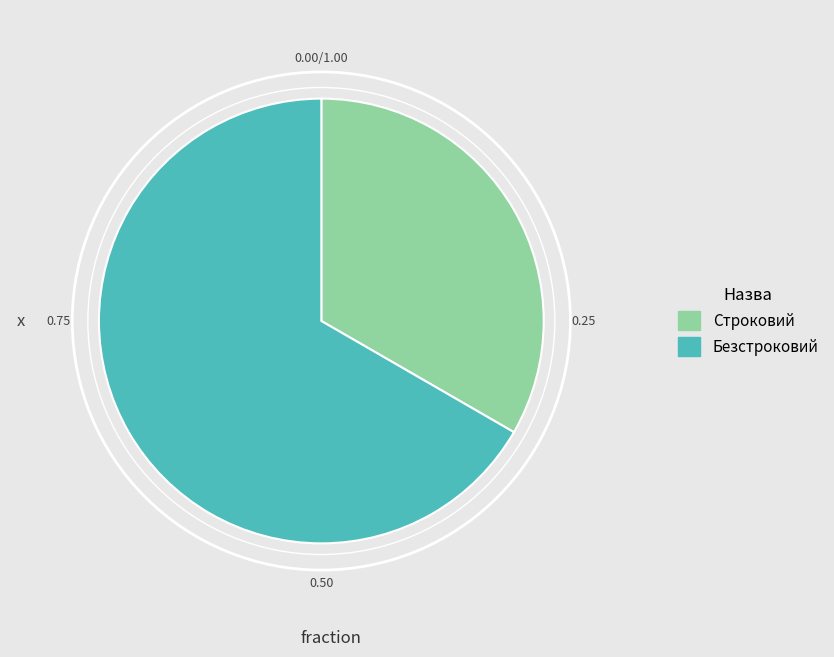

Rank the categories by value from lowest to highest.

Строковий, Безстроковий